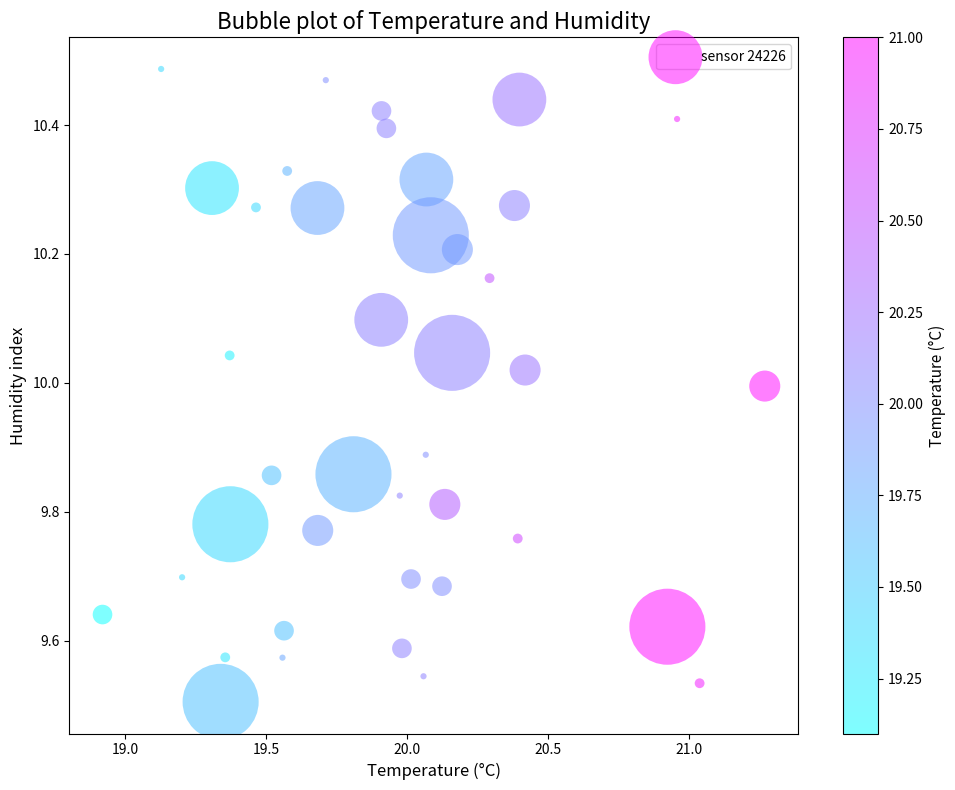

What is the range of Y values (max minus min)?

1.0